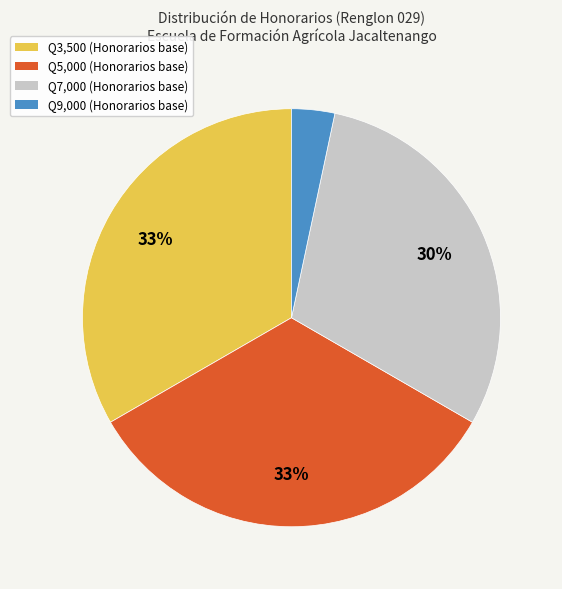

Does any single category account for the majority?

No